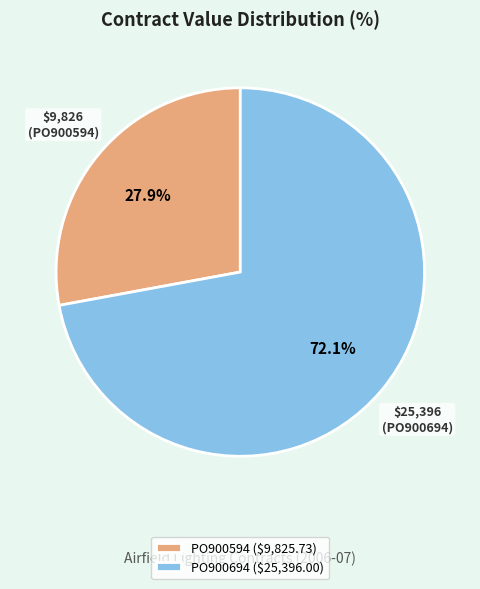

Rank the categories by value from highest to lowest.

PO900694, PO900594